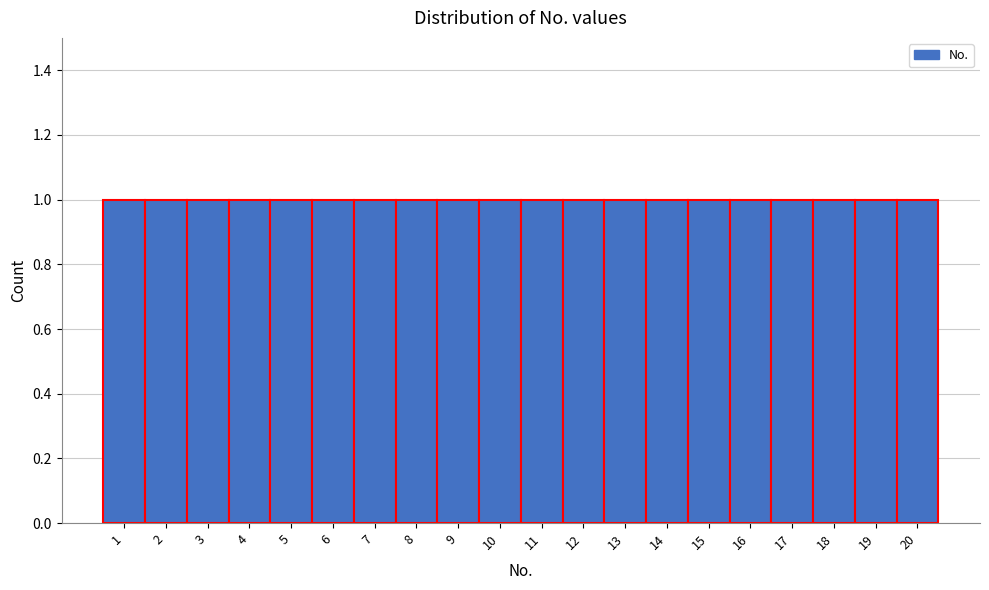

Reading left to right, list every bar in this chart as the range it spans on the x-axis followed by its height. The values are not printed on the chart, so give them approximately, as read against the axis.

0.5 to 1.5: 1
1.5 to 2.5: 1
2.5 to 3.5: 1
3.5 to 4.5: 1
4.5 to 5.5: 1
5.5 to 6.5: 1
6.5 to 7.5: 1
7.5 to 8.5: 1
8.5 to 9.5: 1
9.5 to 10.5: 1
10.5 to 11.5: 1
11.5 to 12.5: 1
12.5 to 13.5: 1
13.5 to 14.5: 1
14.5 to 15.5: 1
15.5 to 16.5: 1
16.5 to 17.5: 1
17.5 to 18.5: 1
18.5 to 19.5: 1
19.5 to 20.5: 1